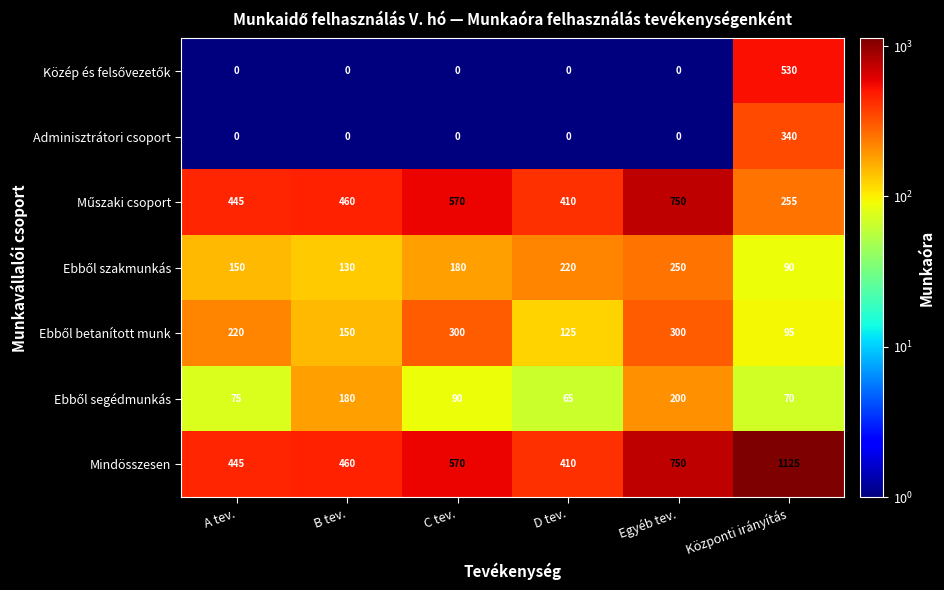

Which series has the largest range (max minus min)?

Mindösszesen